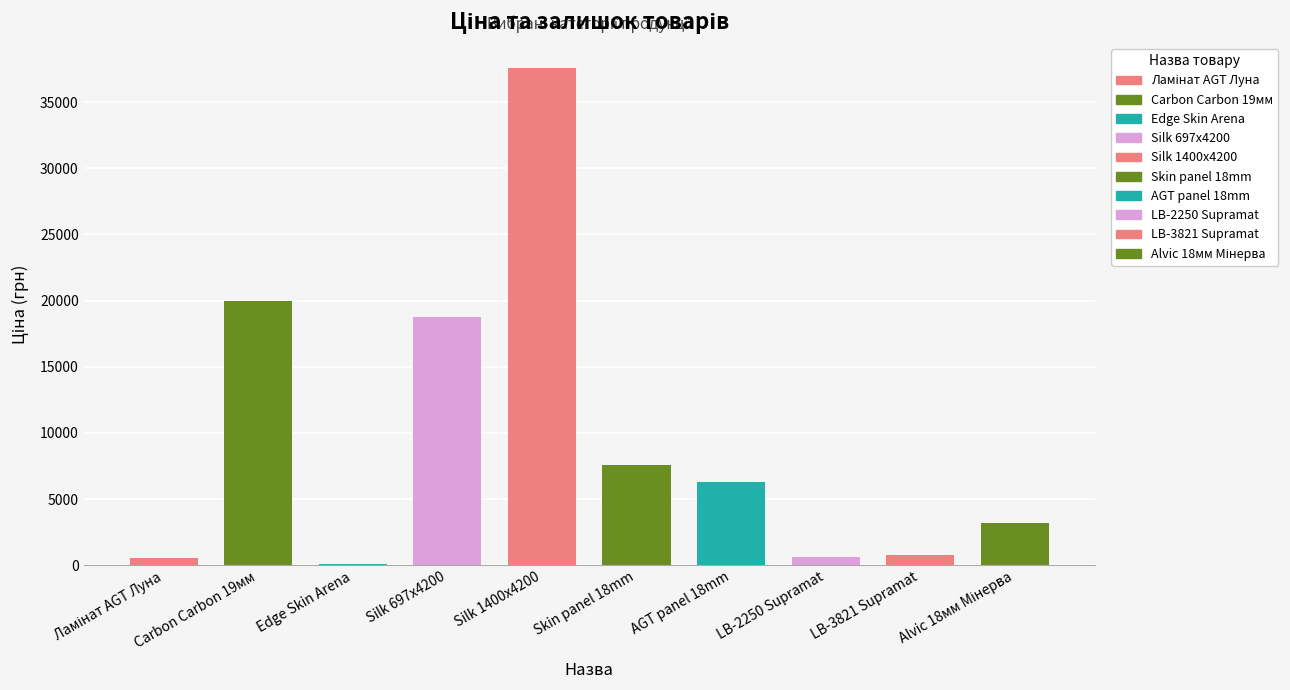

Rank the categories by Ціна value from highest to lowest.

Silk 1400x4200x12mm, Панель Carbon Carbon 19 мм., Silk 697x4200x12mm, Skin panel 18 mm., AGT panel 18 mm. Wood decor, Панель Alvic 18 мм. Мінерва, Стінові панелі LB-3821 Supramat, Стінові панелі LB-2250 Supramat, Ламінат AGT Луна, Edge Skin Arena